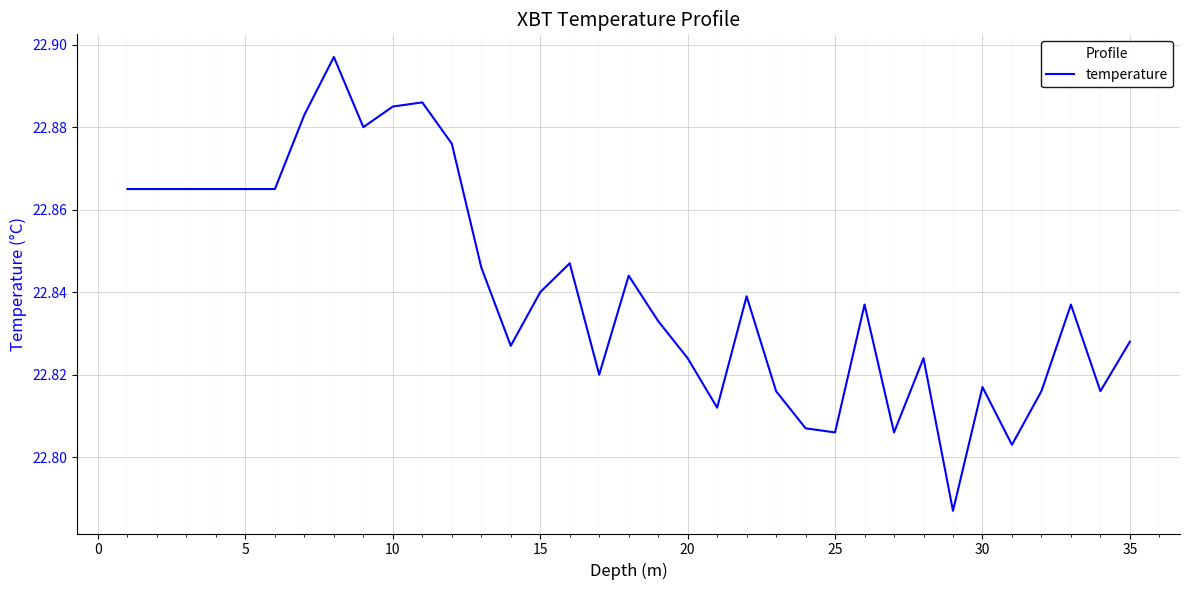

How many lines are shown in the chart?

1